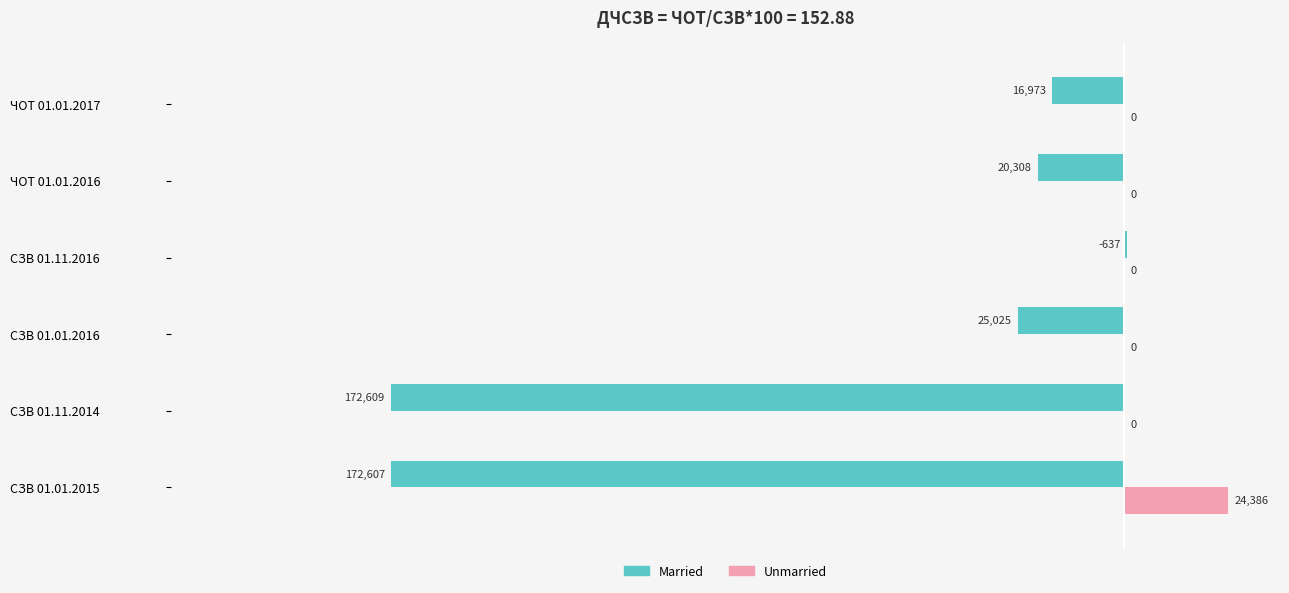

How many categories are shown in the chart?

6